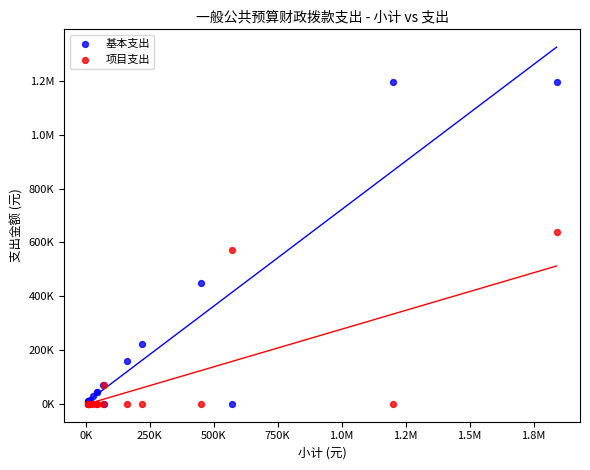

What are all the series names shown in the legend?

基本支出, 项目支出